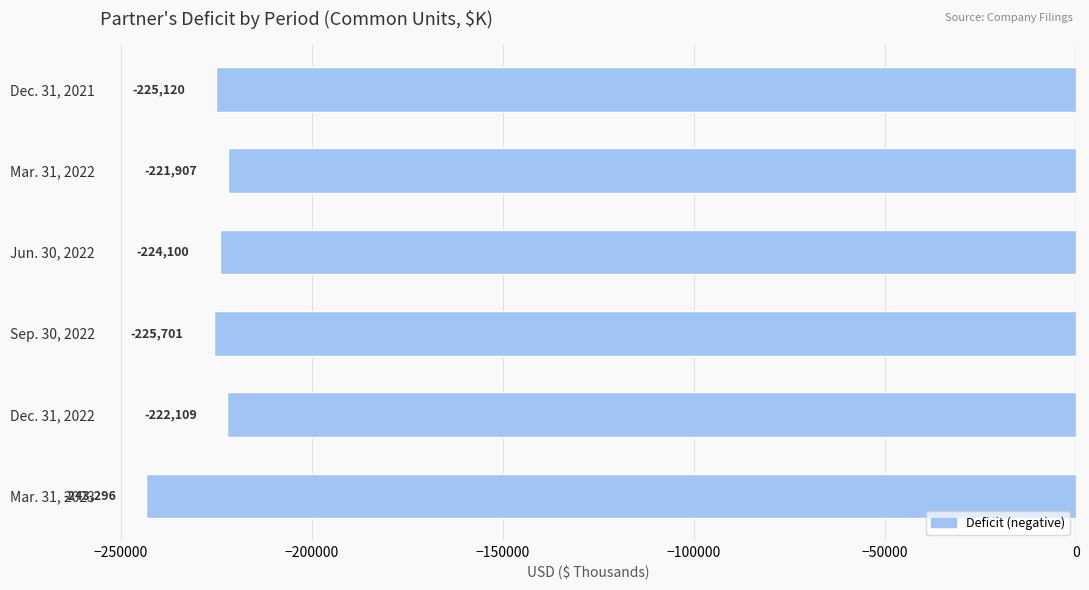

Are the bars horizontal?

Yes